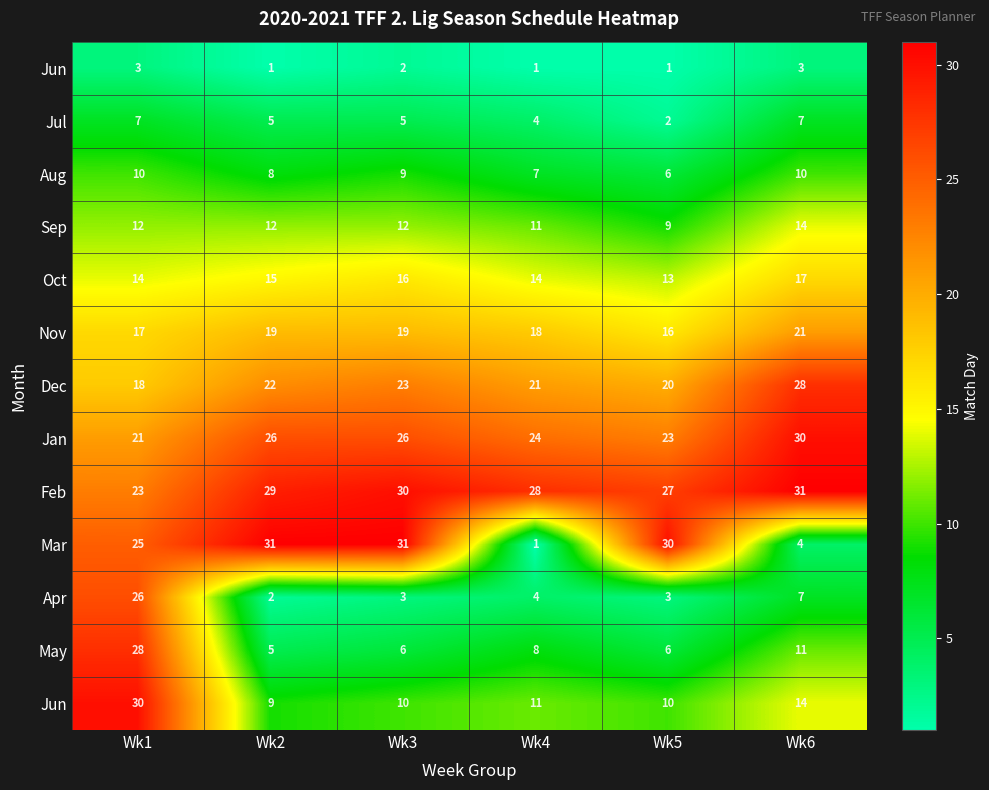

How many distinct data groups are displayed?

13